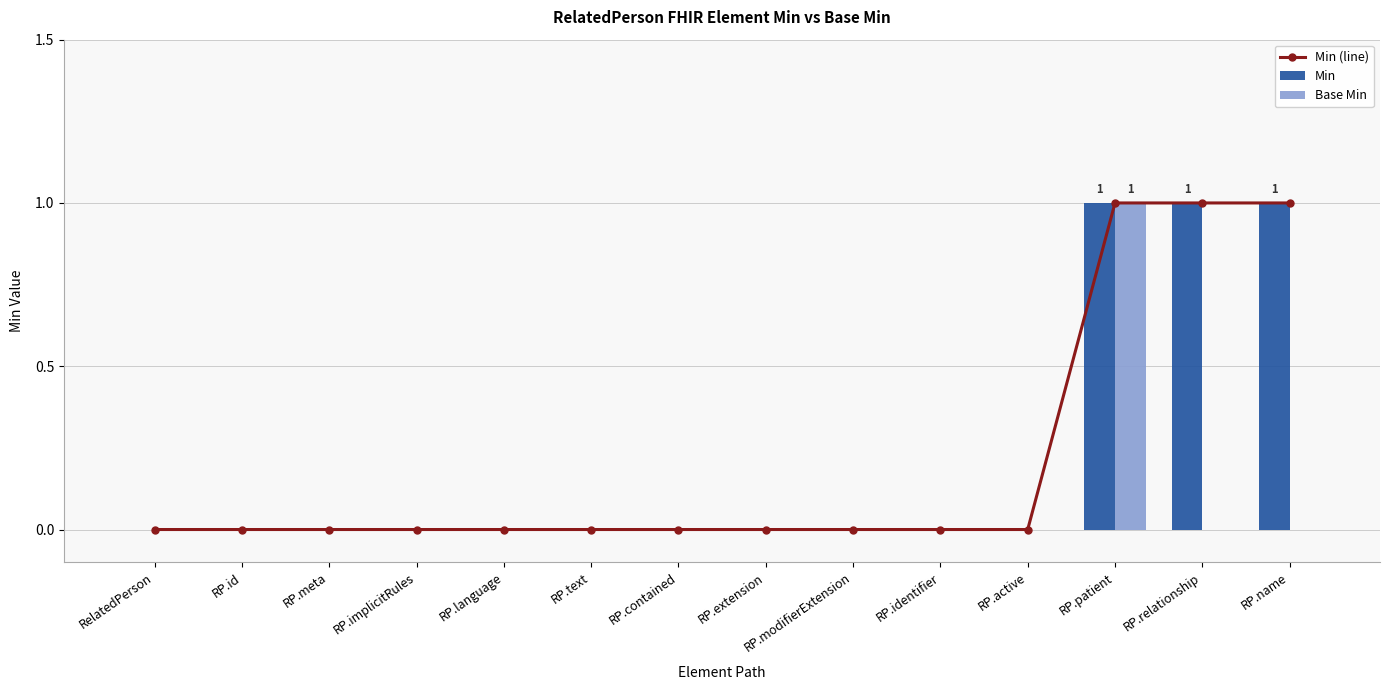

What are all the series names shown in the legend?

Min (line), Min, Base Min